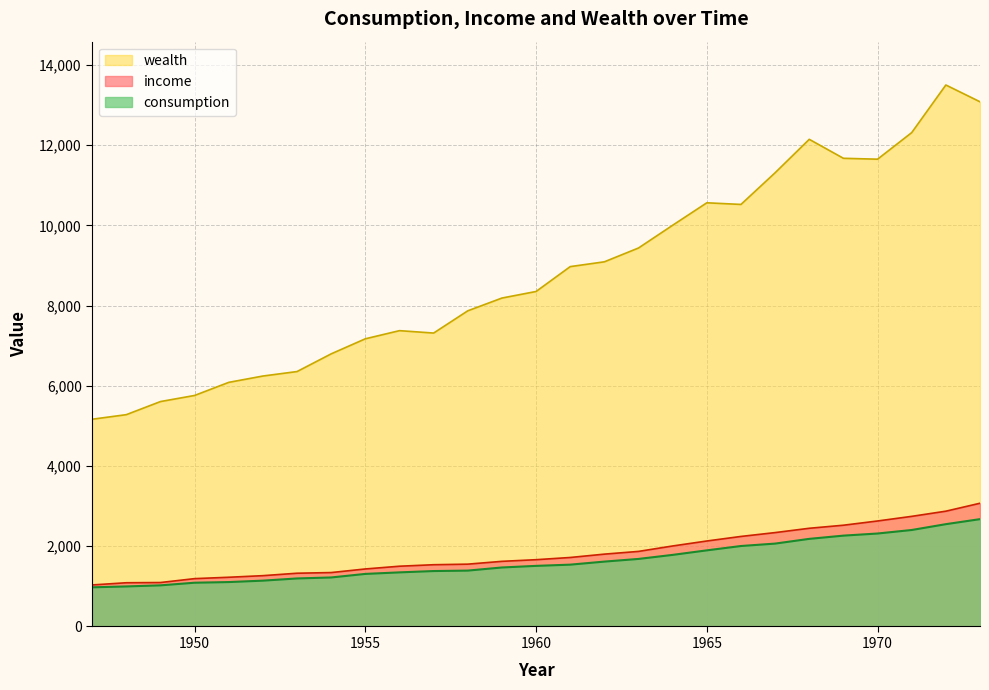

What is the sum of all consumption values?

44170.1